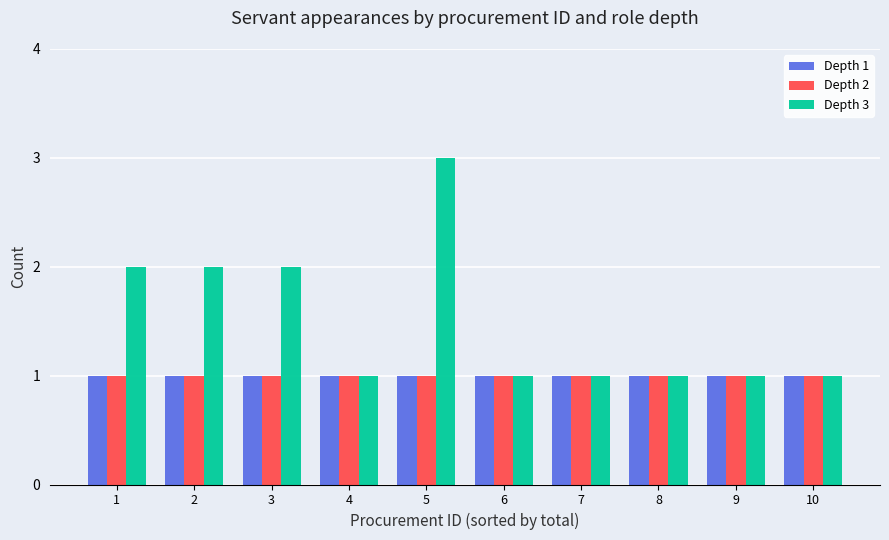

What is the lowest value of the Depth 2 series?

1